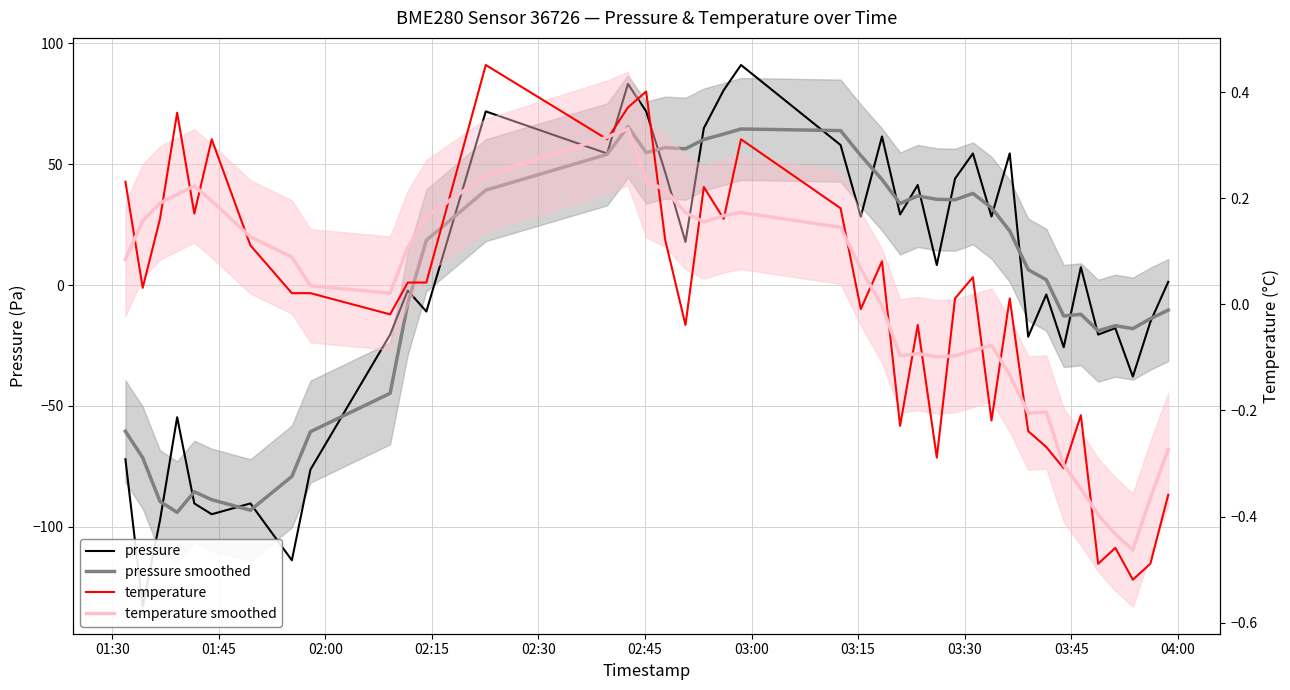

True or false: temperature has more than 1 points higher than both neighbors.

True